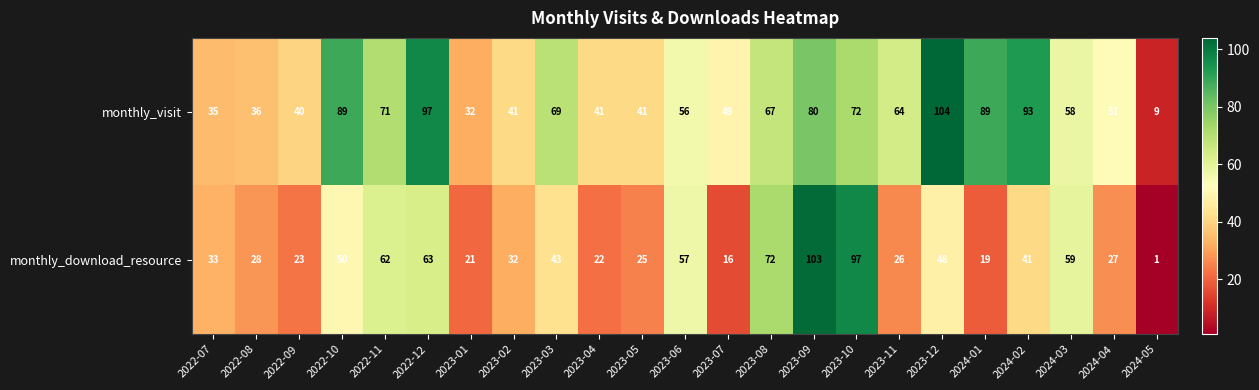

What is the greatest value displayed?

104